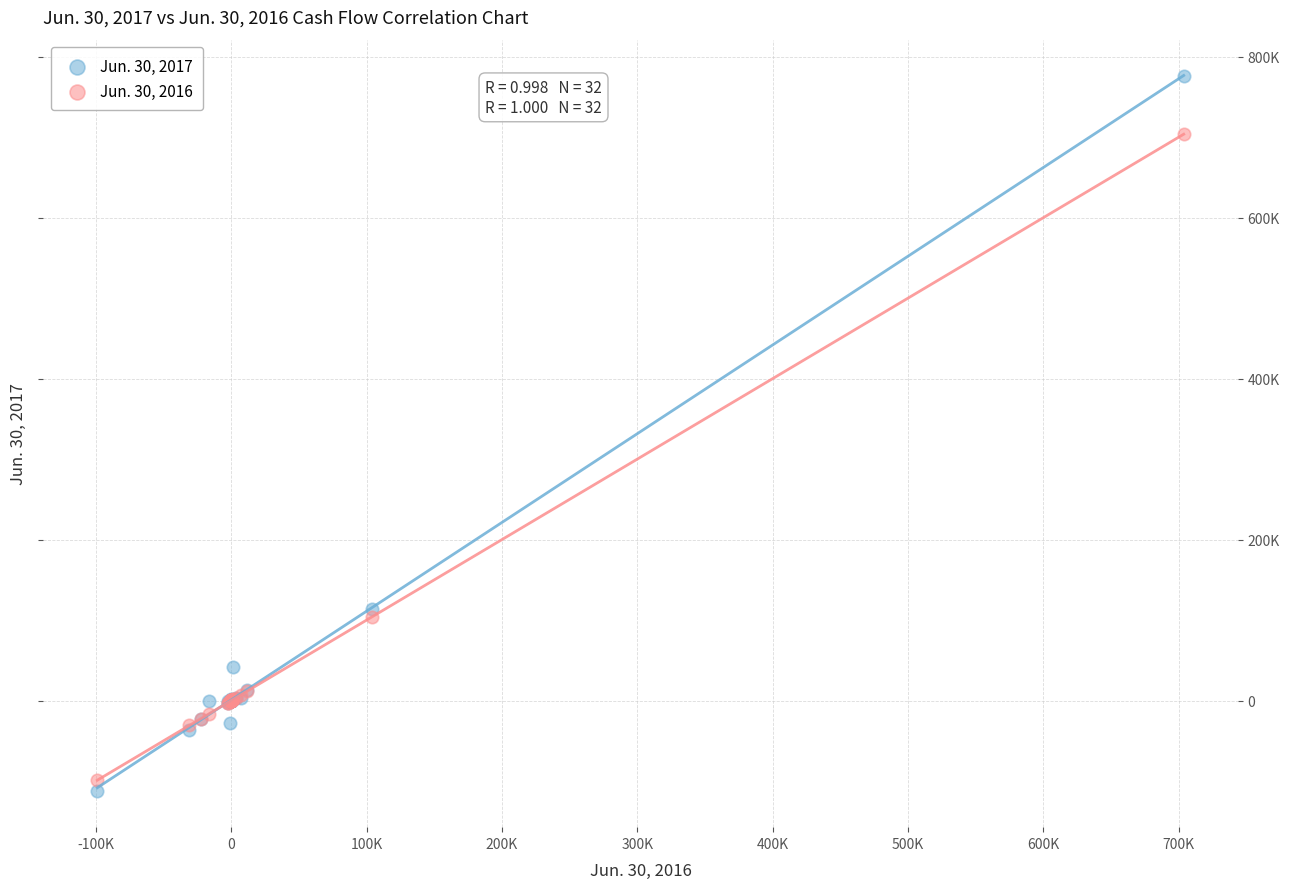

Which series reaches the minimum Y coordinate?

Jun. 30, 2017